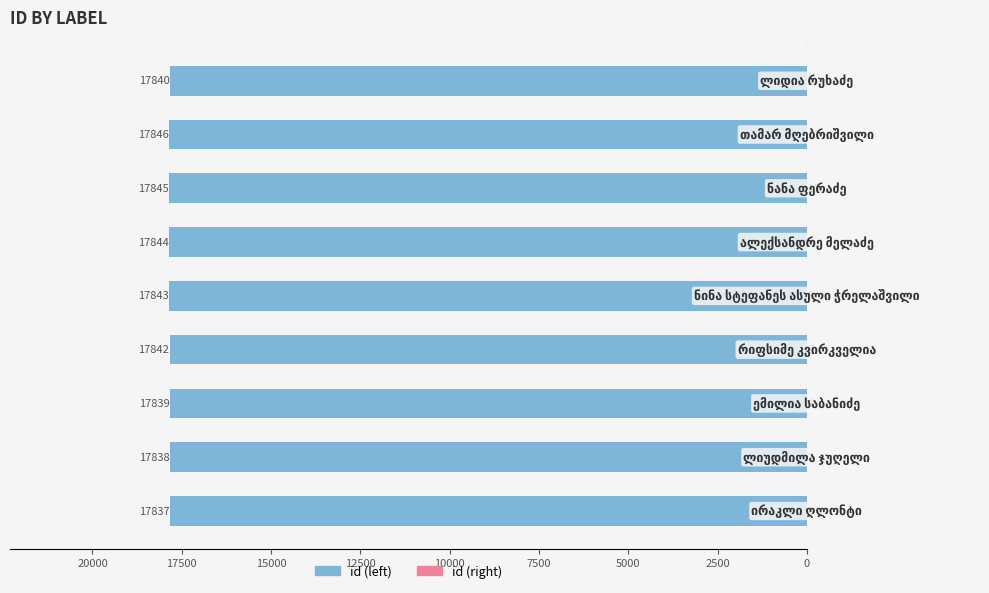

The id (right) series shows 3 at 22500. True or false?

False